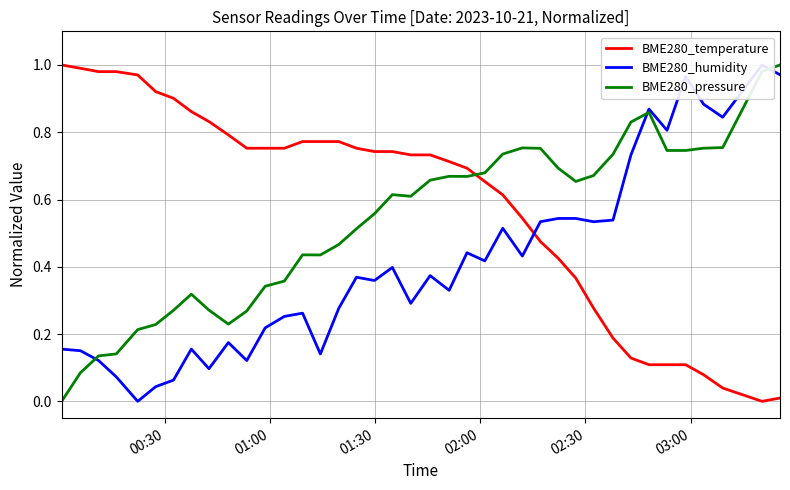

How many times do BME280_temperature and BME280_pressure cross each other?

1